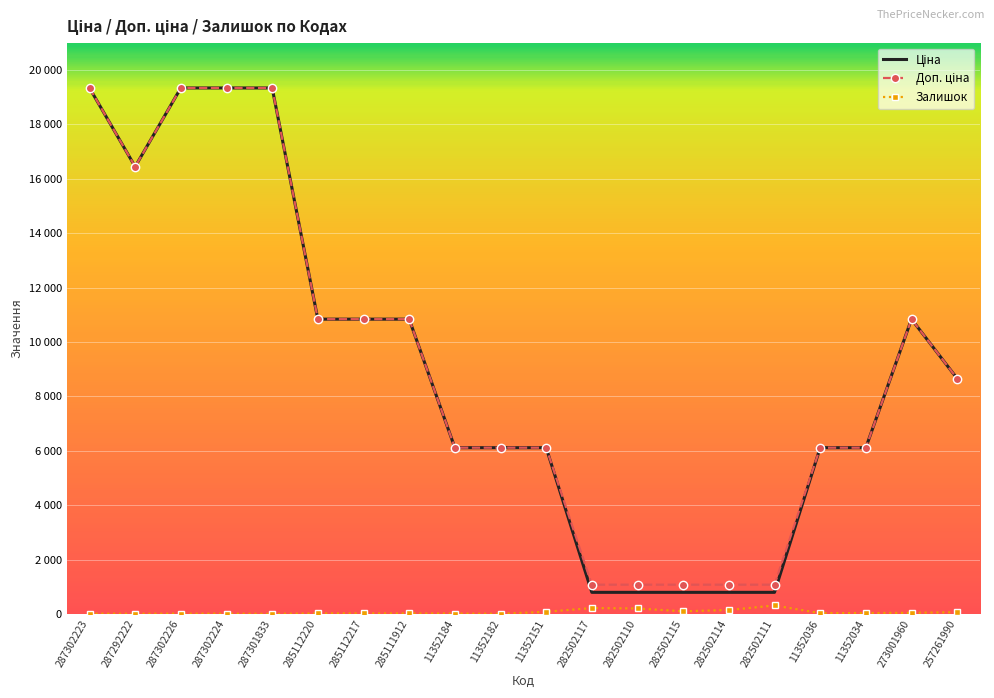

Which series has the largest total across all categories?

Доп. ціна